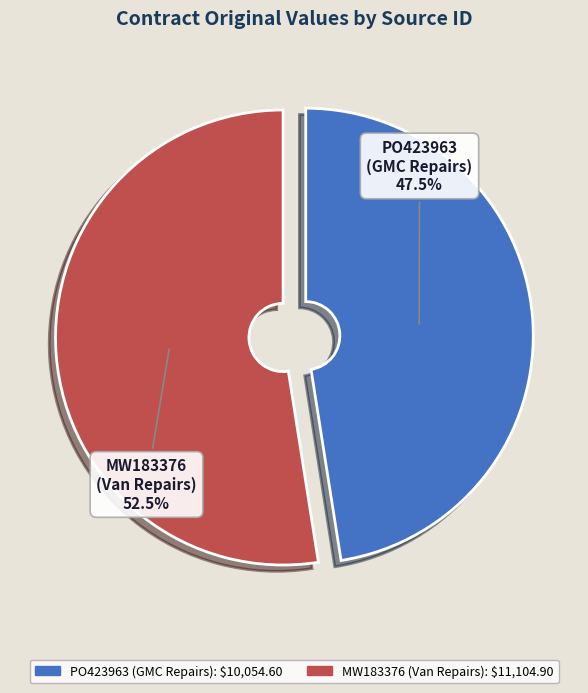

What is the smallest slice in the pie chart?

PO423963 (GMC Repairs)